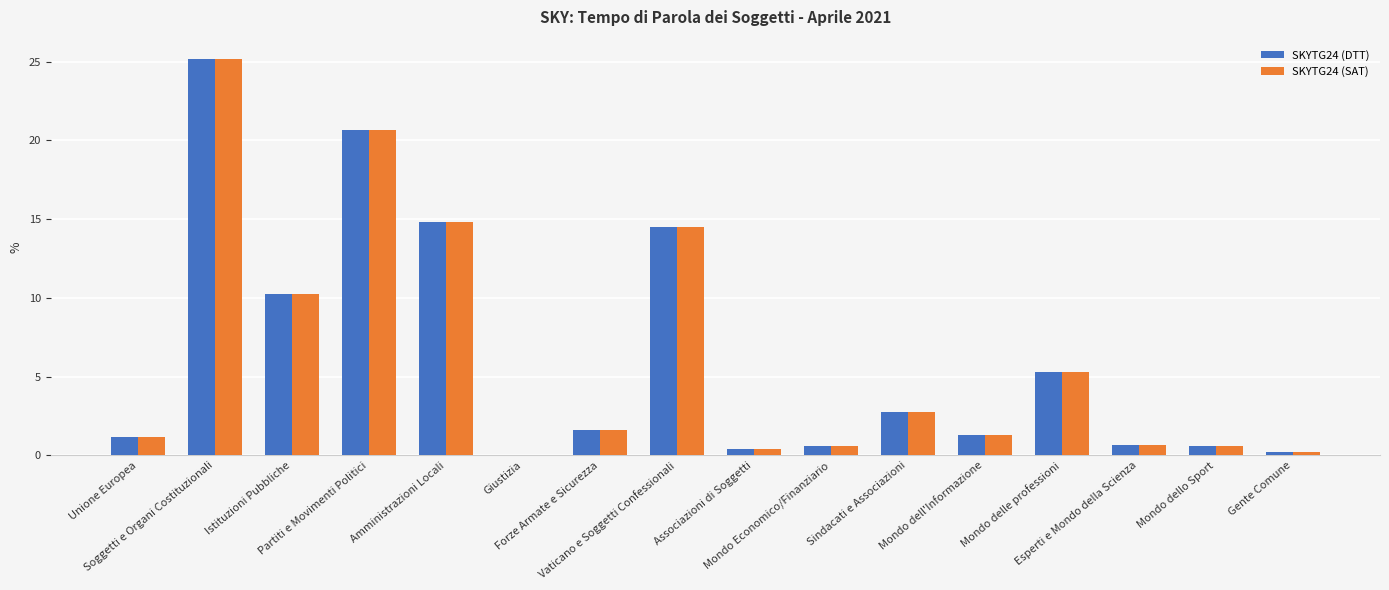

What is the highest value of the SKYTG24 (DTT) series?

25.1